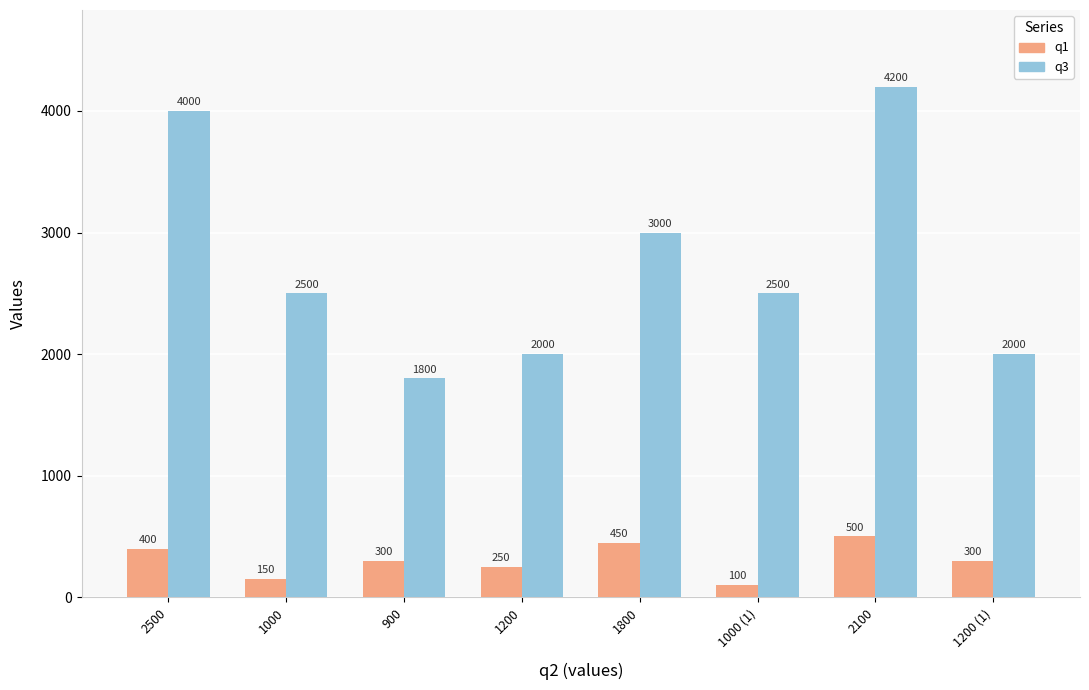

True or false: q3 has a value of 3971 at 1000 (1).

False